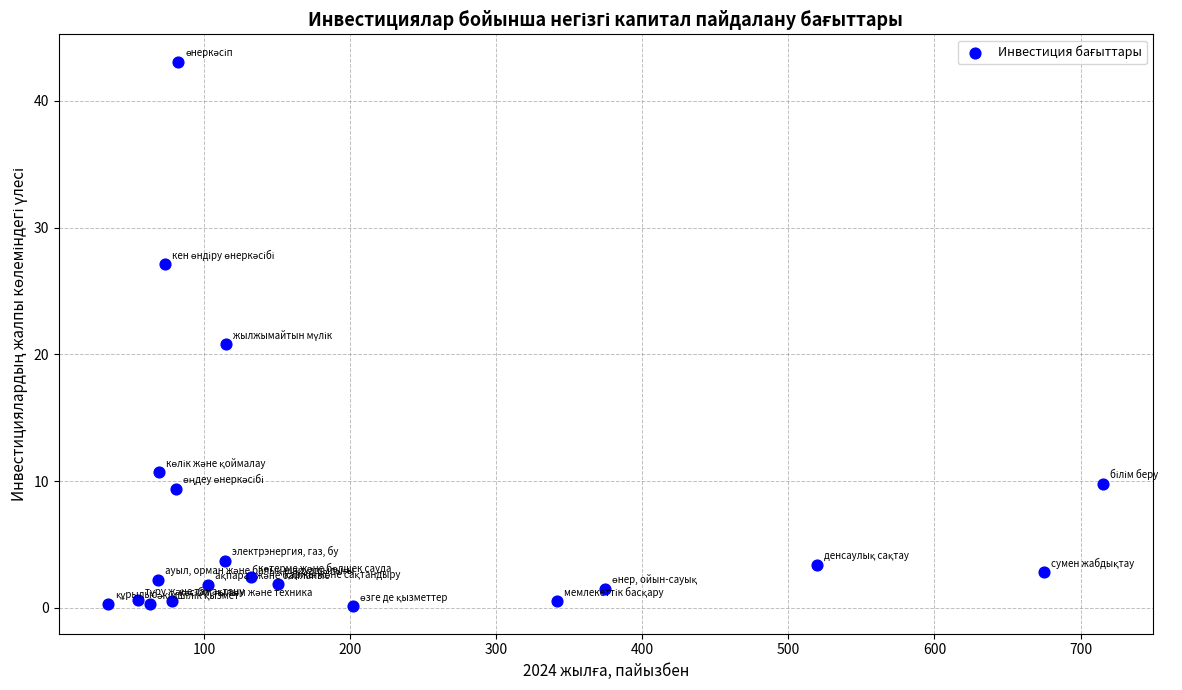

What is the range of Y values (max minus min)?

43.0